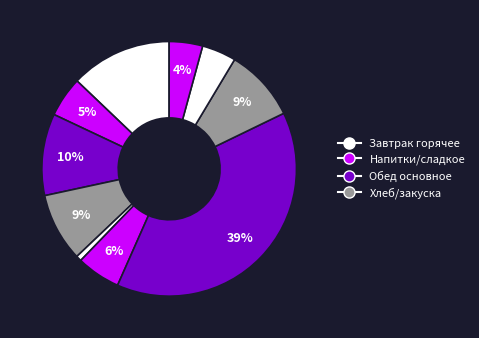

Count the number of slices in the pie.

10